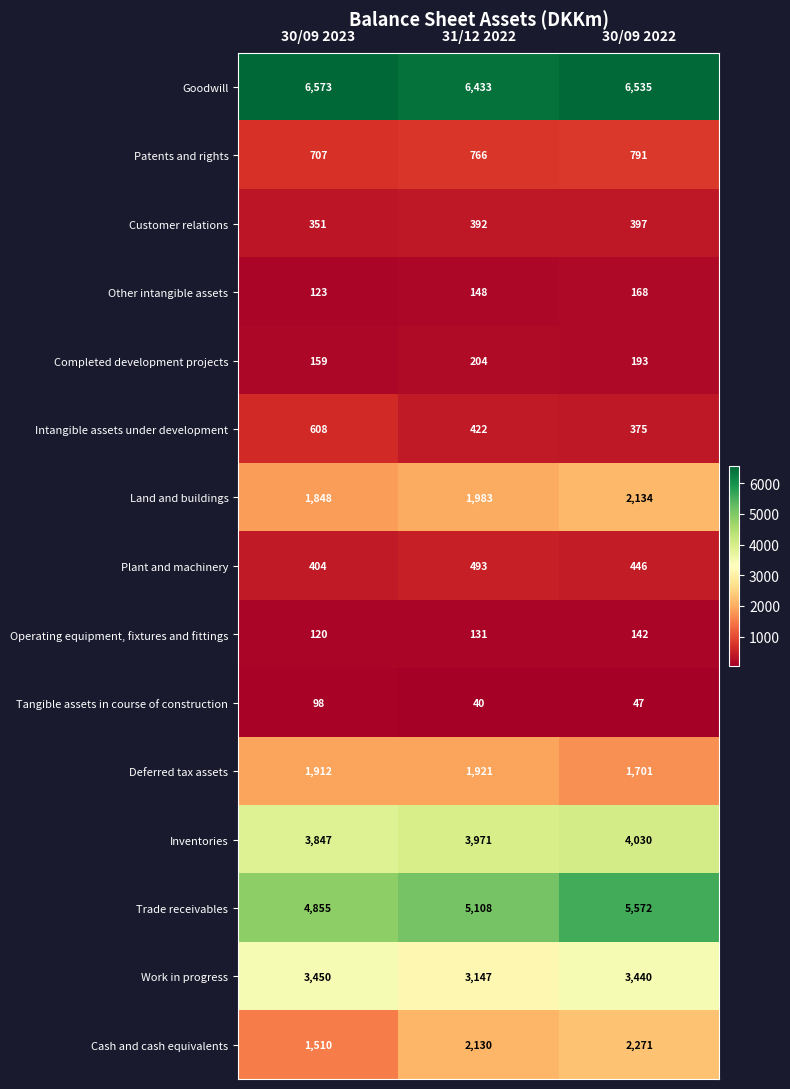

Which series changed the most between 30/09 2023 and 31/12 2022?

Cash and cash equivalents